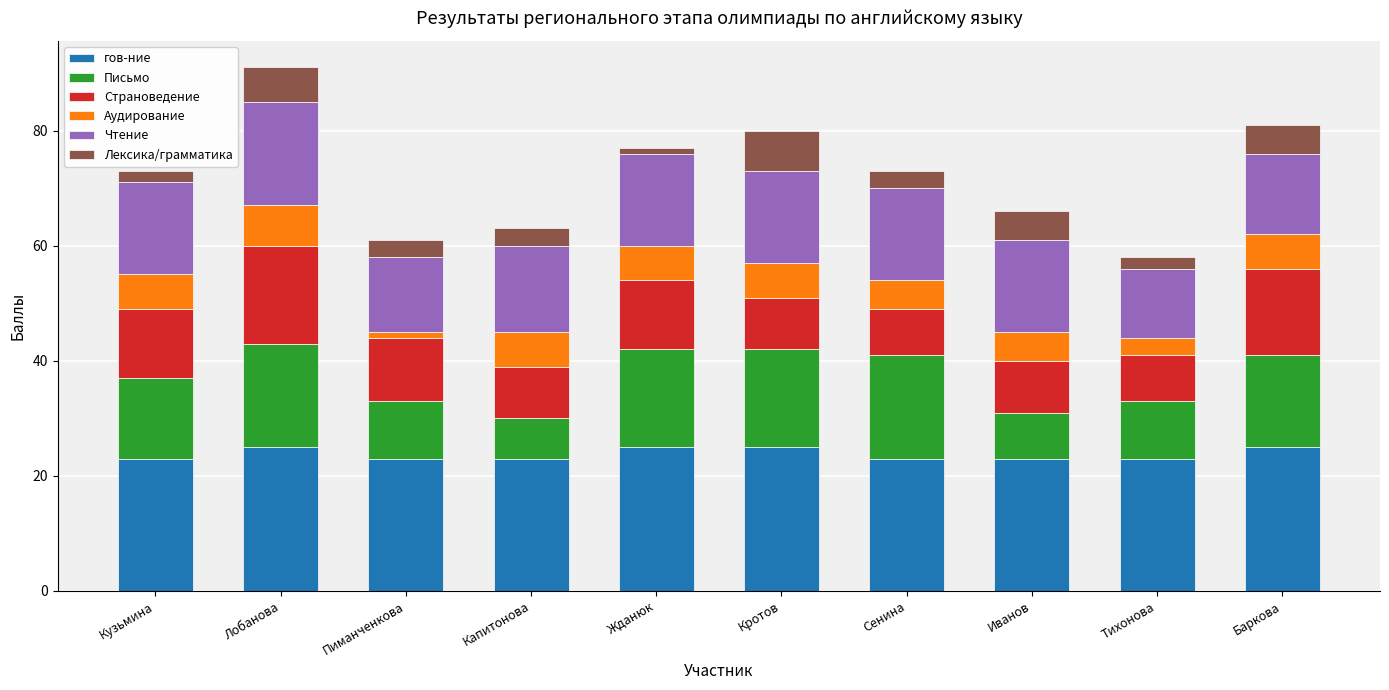

What is the total value across all series at Пиманченкова?

61